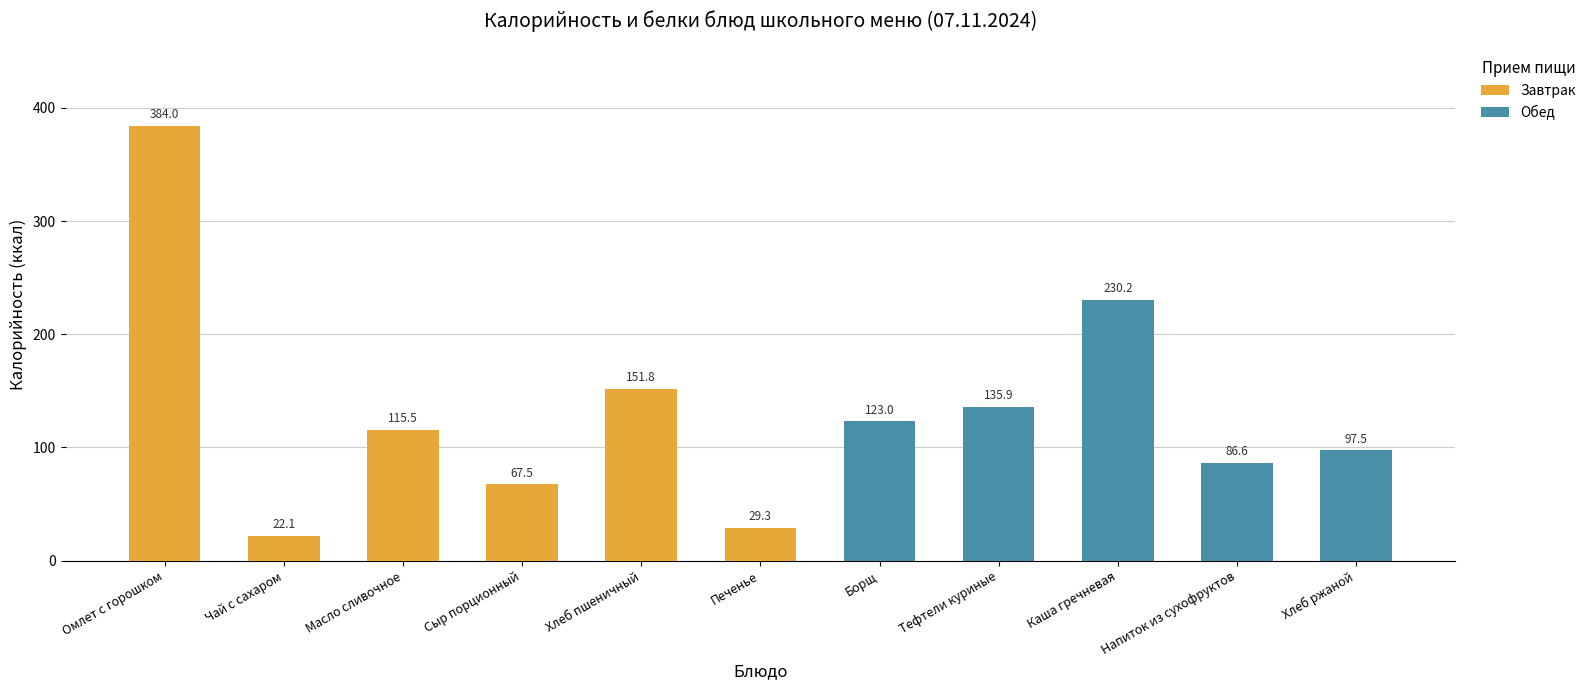

Which has a higher value, Омлет с горошком or Сыр порционный?

Омлет с горошком